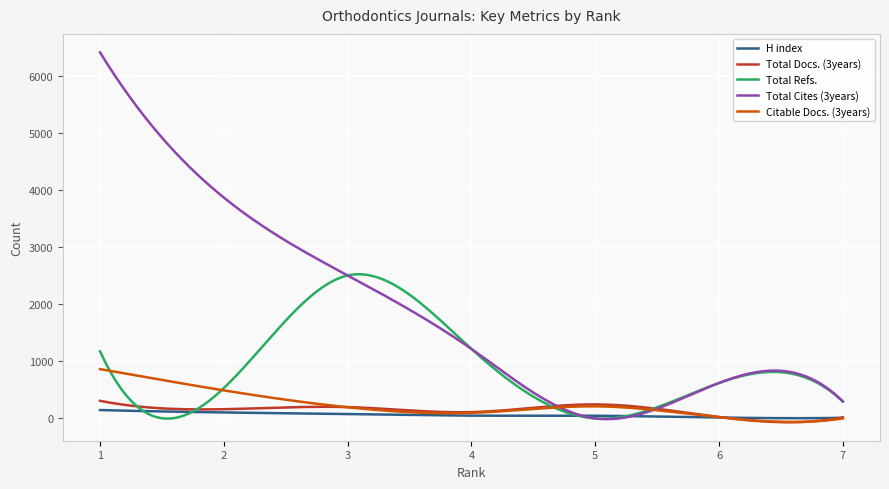

Which series has the largest total across all categories?

Total Cites (3years)